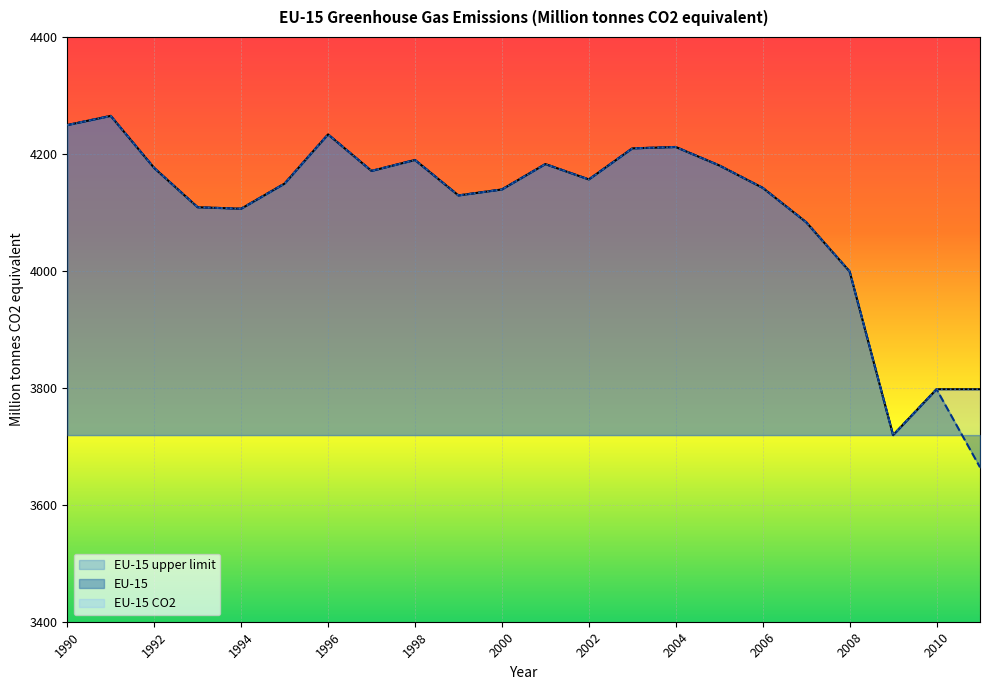

How many data points does each series have?

22